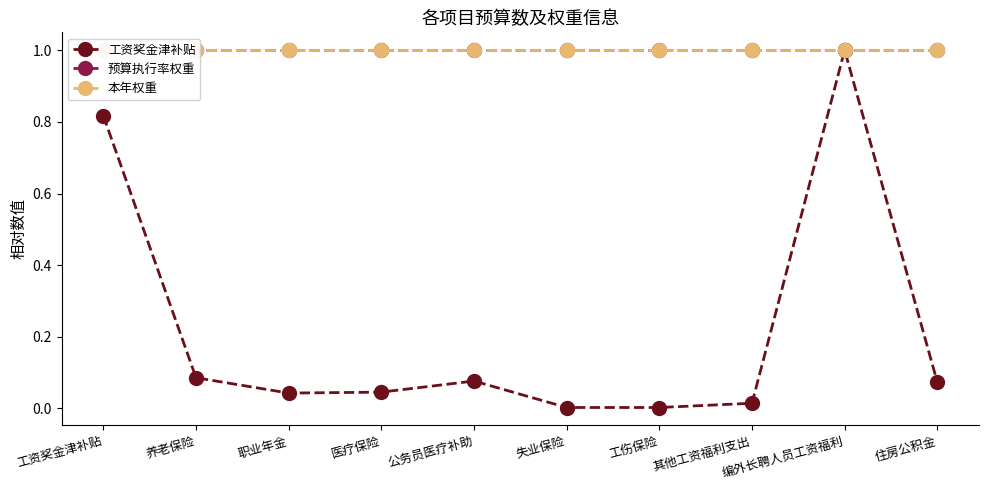

Rank the series at 职业年金 from highest to lowest value.

预算执行率权重, 本年权重, 工资奖金津补贴